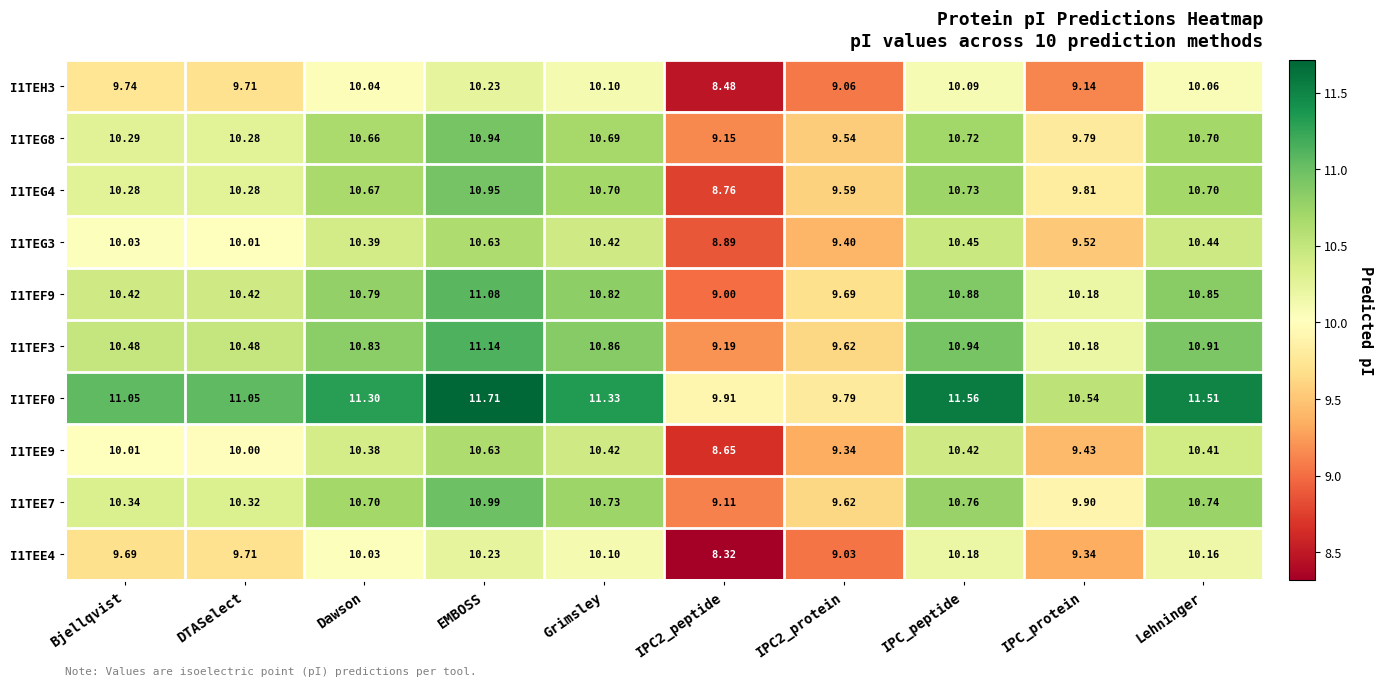

At which label does I1TEG4 reach its peak?

EMBOSS